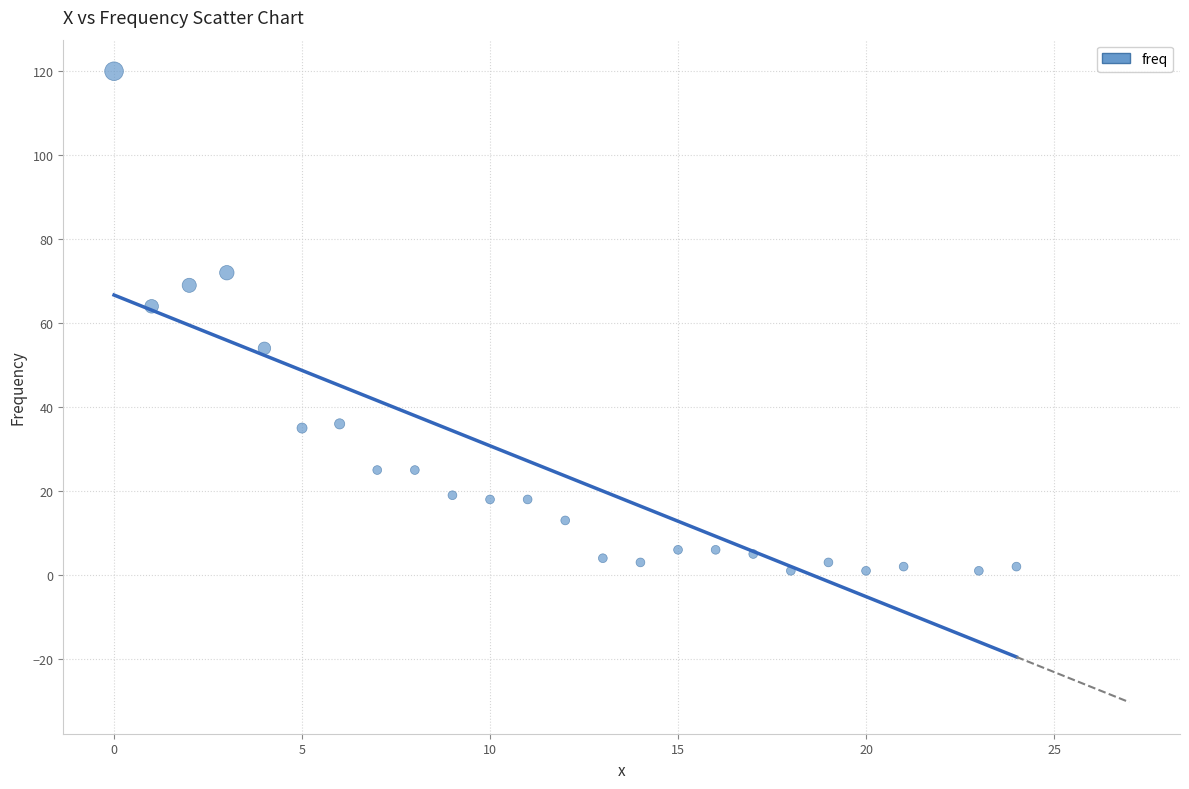

What Y value in the scatter plot is closest to 60?

64